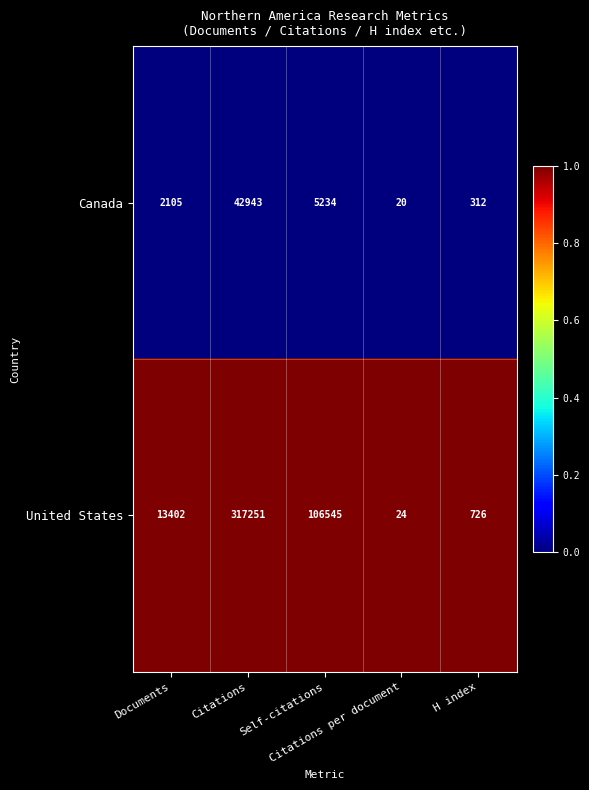

Between Citations per document and H index, which series saw the biggest shift?

United States